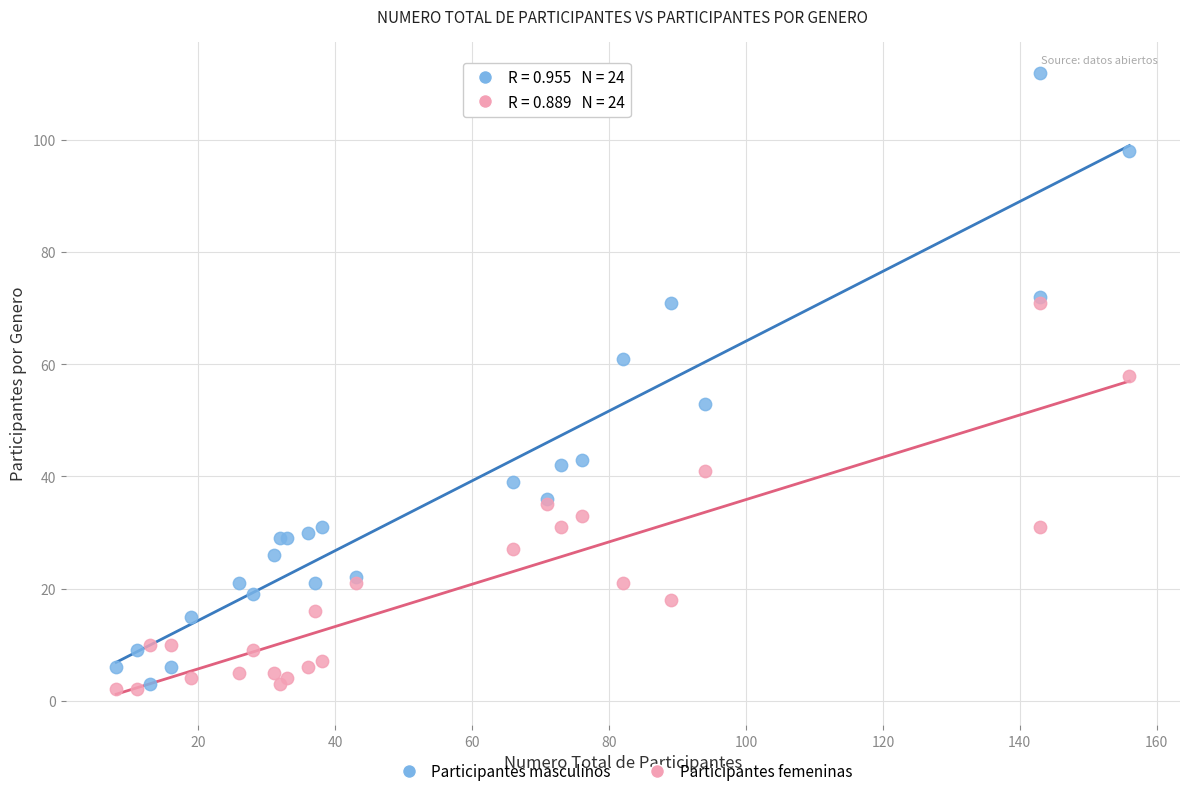

Which series has the largest Y range (max minus min)?

Participantes masculinos